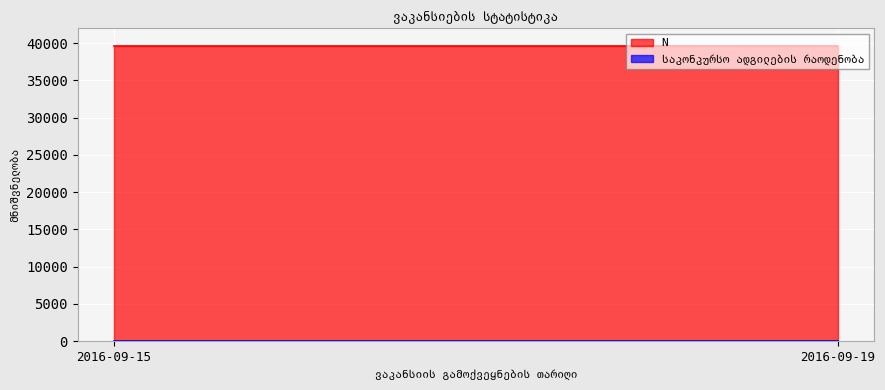

How many lines are shown in the chart?

2